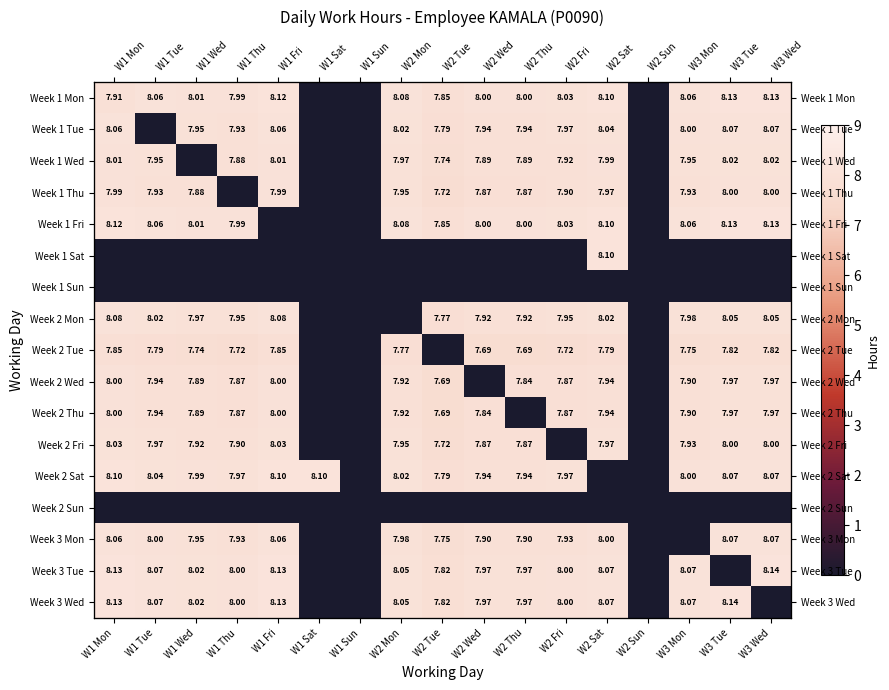

At which label is Week 1 Fri closest to 4?

W2 Tue